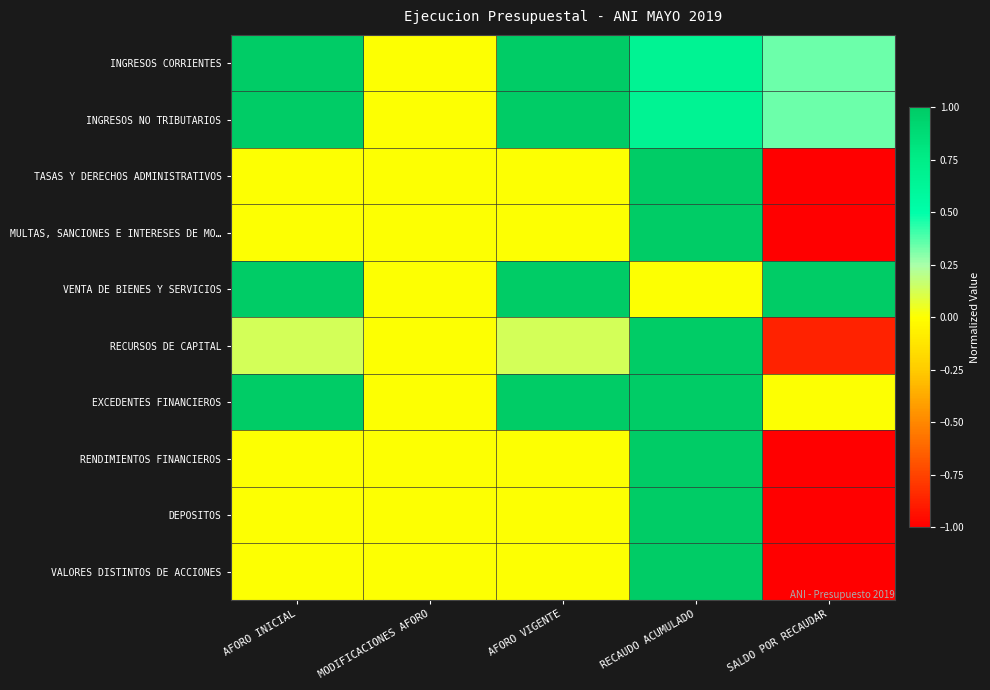

What is the greatest value displayed?

1.0